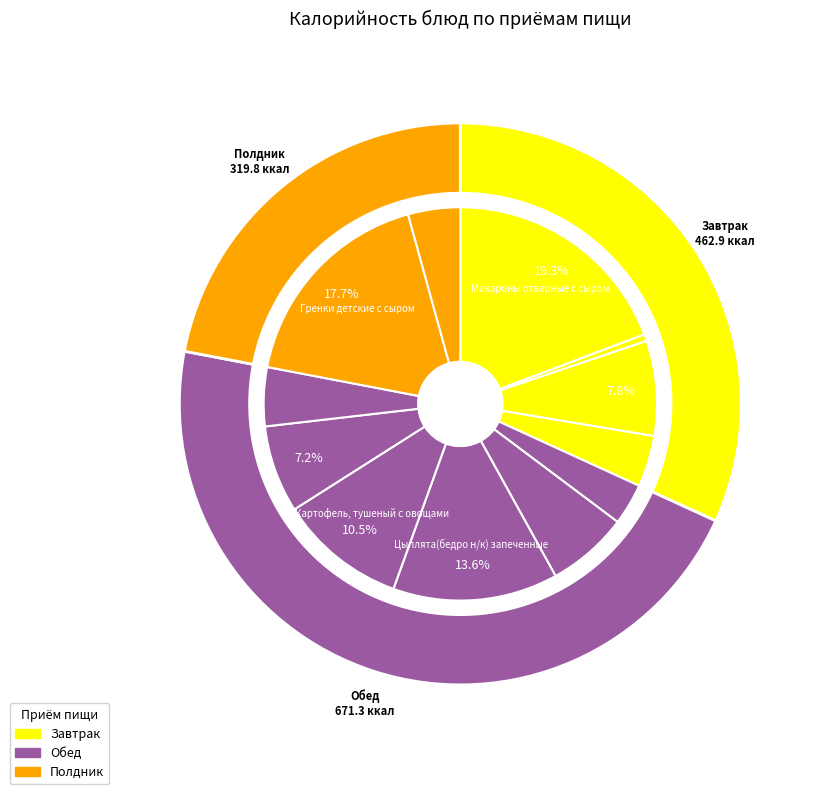

Is there a majority slice in this chart?

No